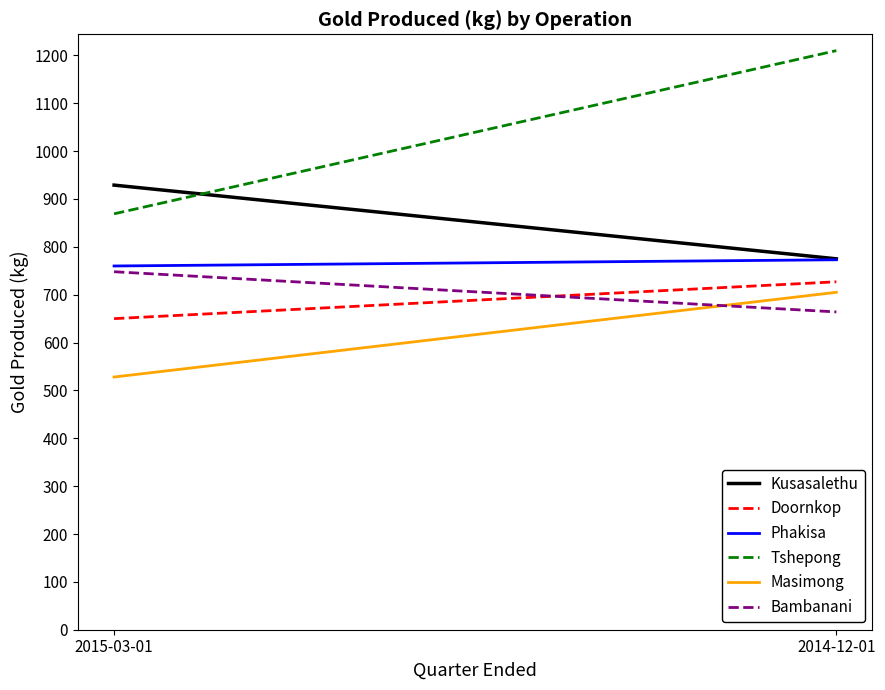

How many distinct data groups are displayed?

6